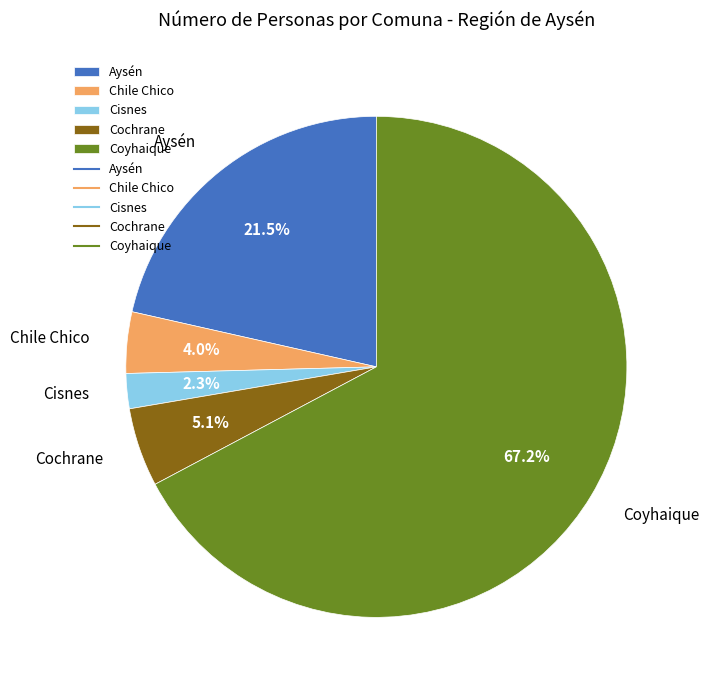

What percentage is the Chile Chico slice, to the nearest percent?

4%